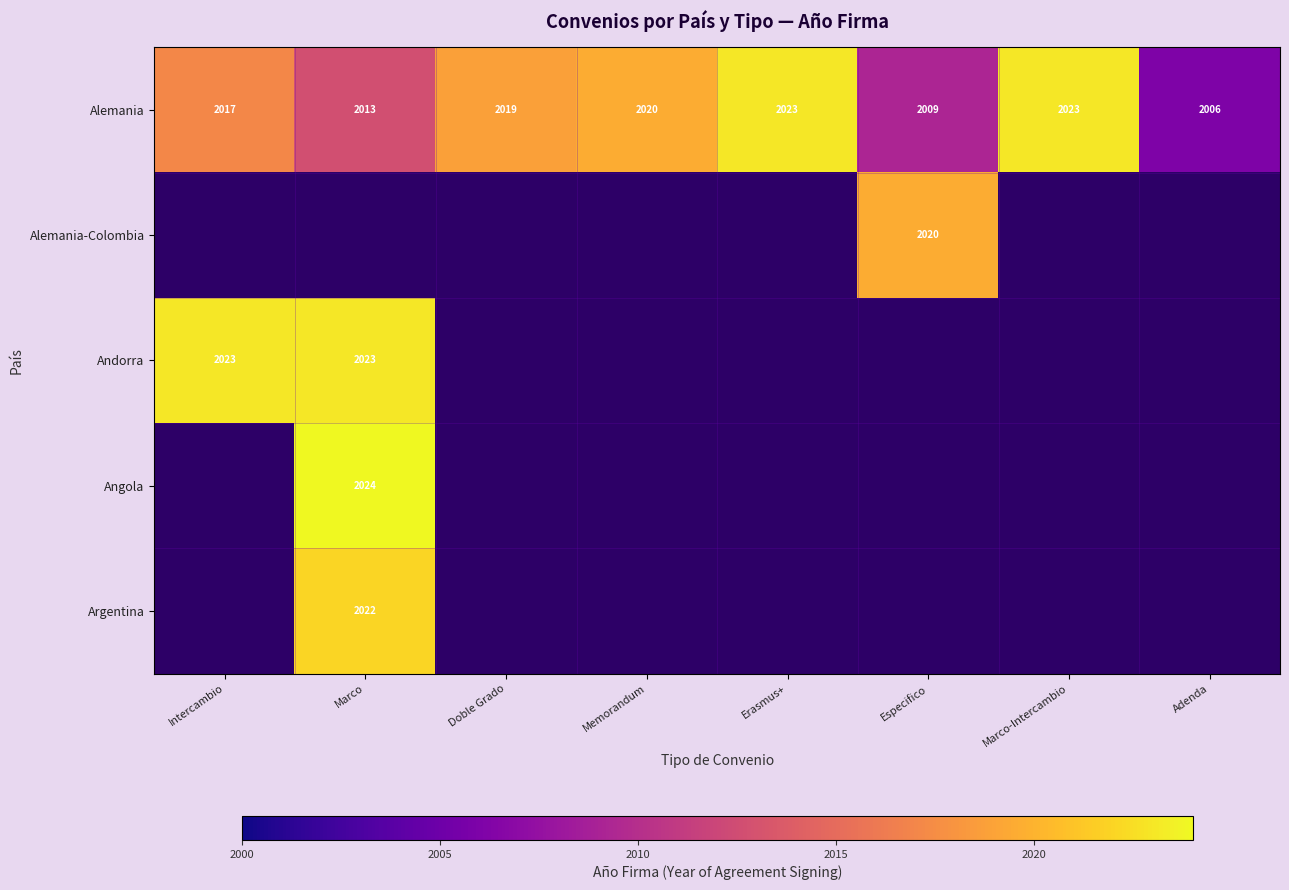

Between Adenda and Memorandum, which is larger?

Memorandum